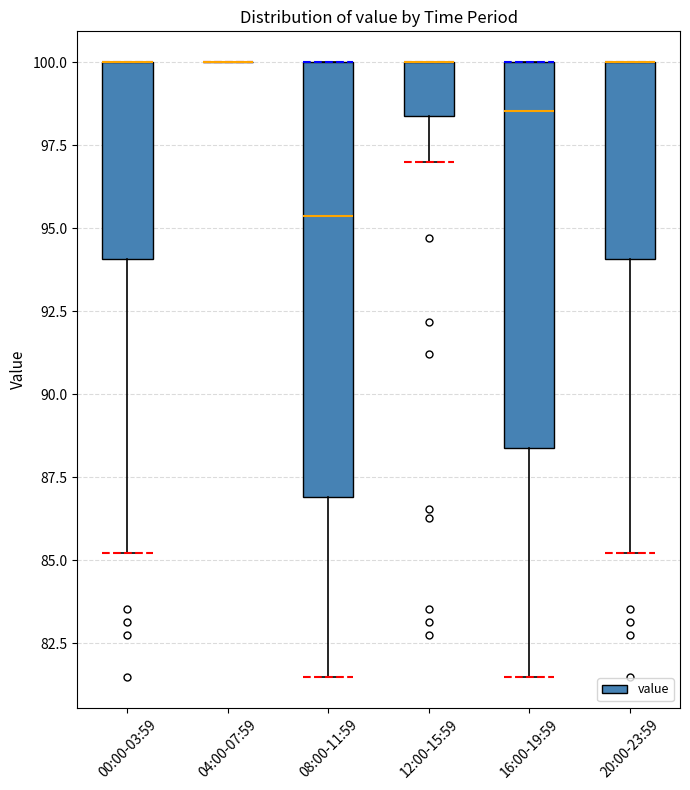

Comparing the boxes themselves (not the whiskers), which one is the tallest?

08:00-11:59